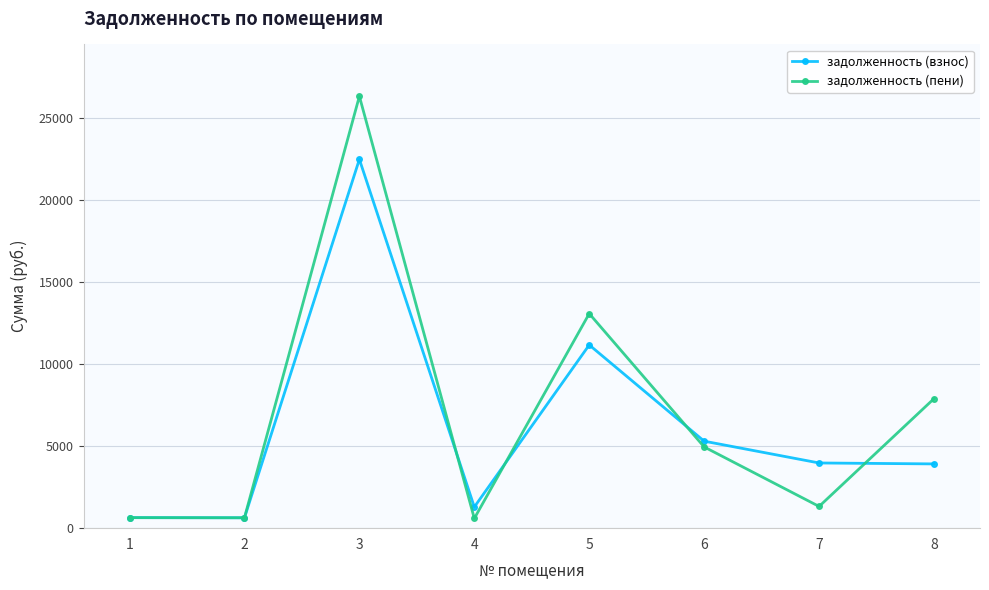

Which series has the widest spread of values?

задолженность (пени)